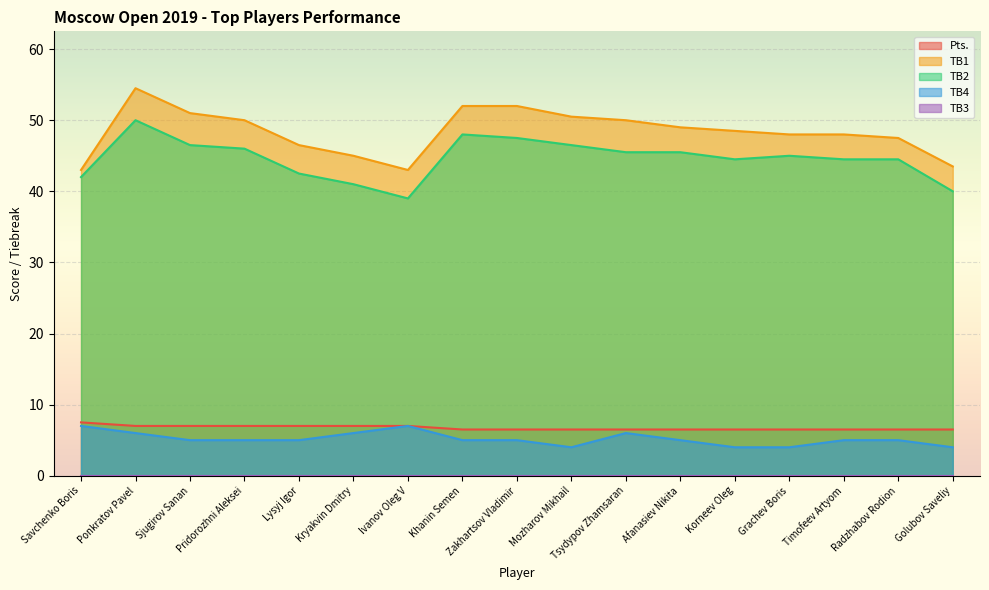

True or false: Pts. and TB4 intersect in this chart.

False